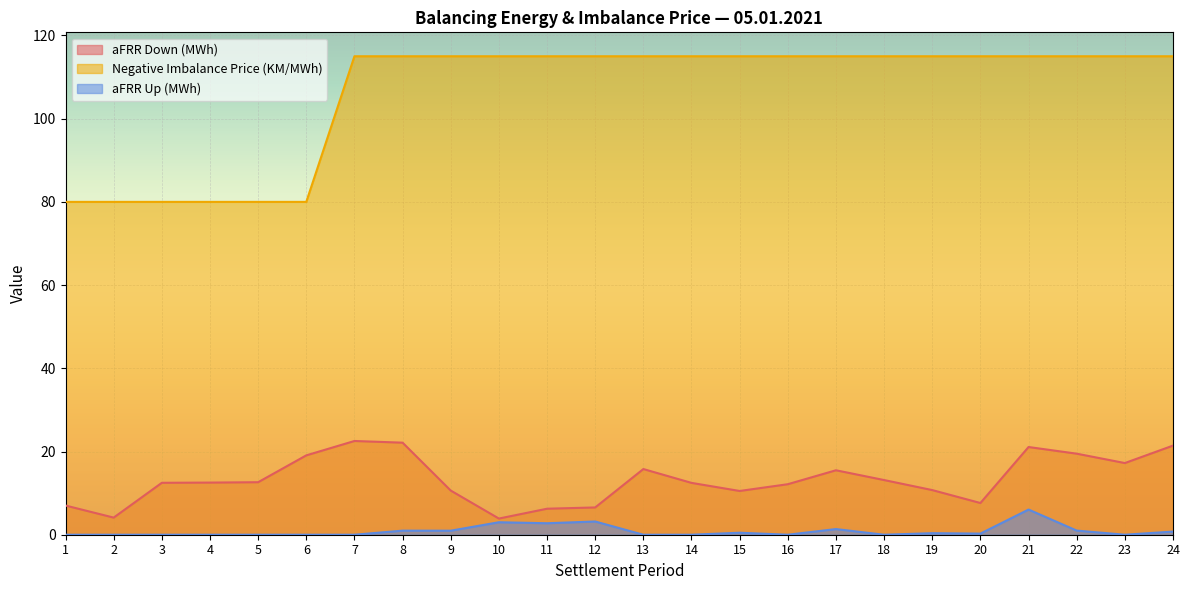

Which category has the lowest value across all series?

1